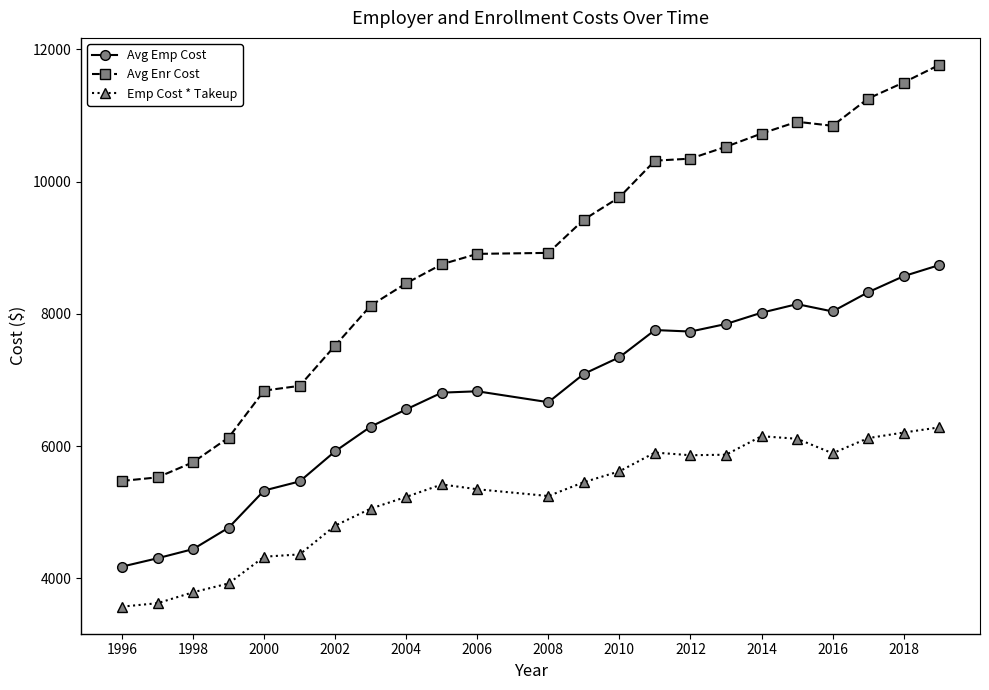

What is the minimum value shown in the chart?

3570.5